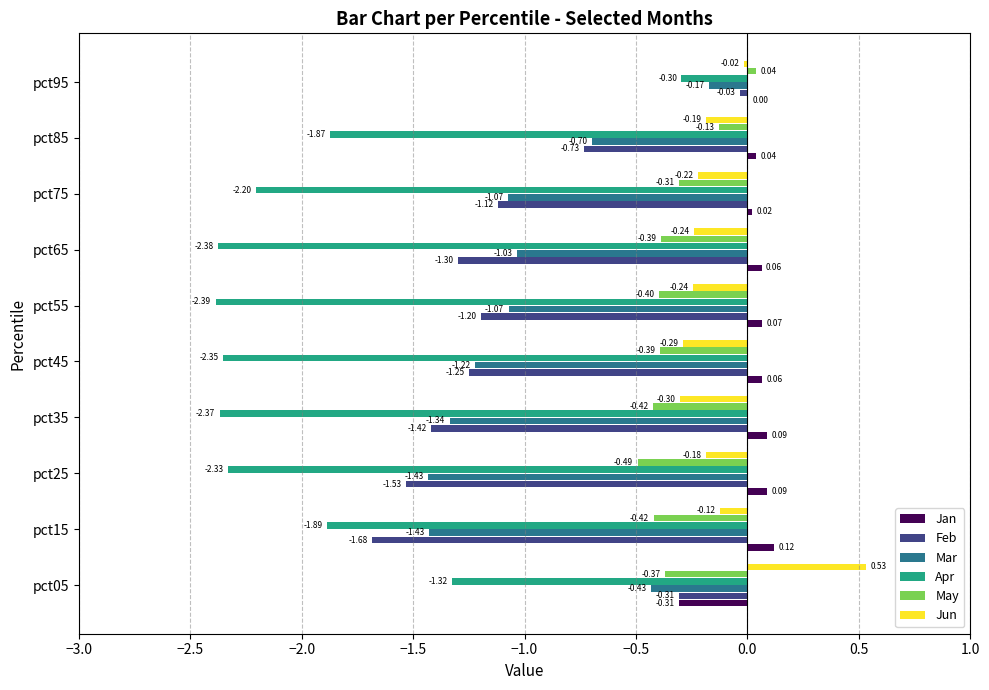

What is the total value across all series at pct15?

-5.4